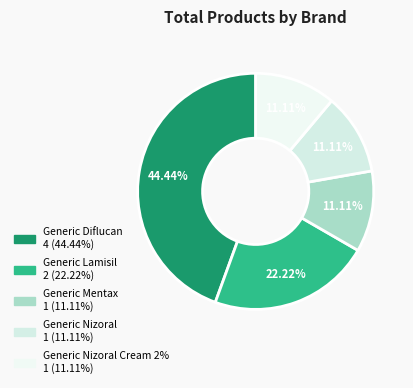

To the nearest percent, what is the difference between the largest and smallest slice percentages?

33%